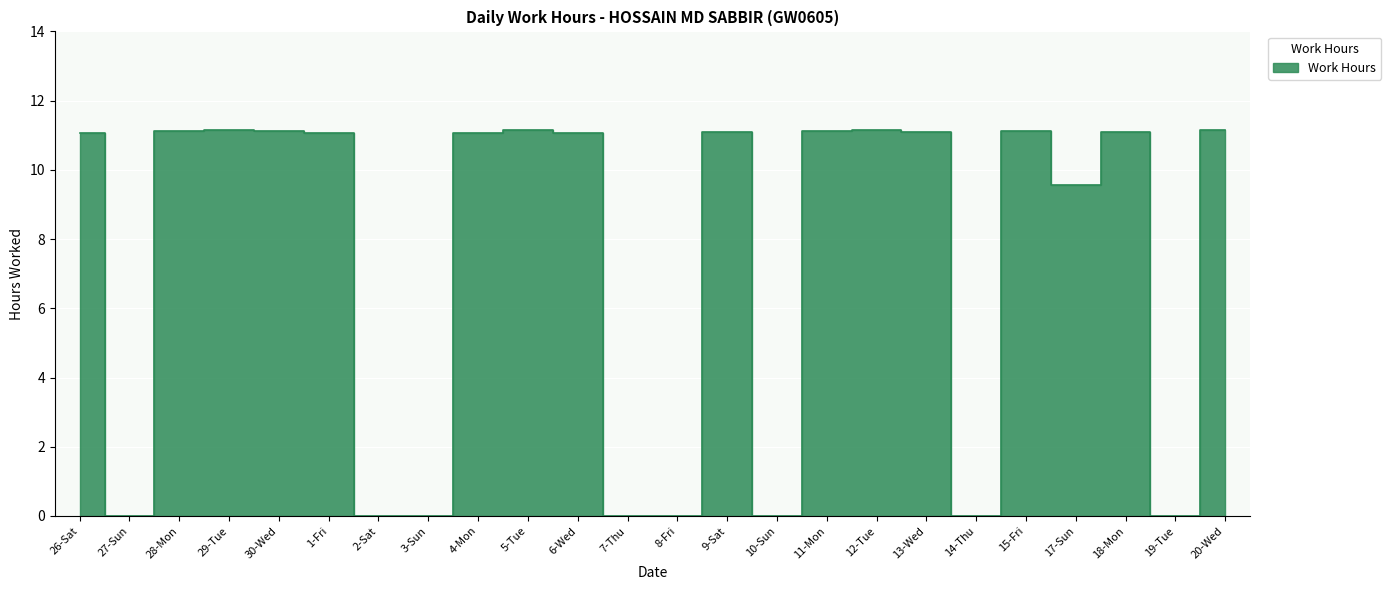

Rank the categories by value from lowest to highest.

27-Sun, 2-Sat, 3-Sun, 7-Thu, 8-Fri, 10-Sun, 14-Thu, 19-Tue, 17-Sun, 26-Sat, 1-Fri, 4-Mon, 6-Wed, 9-Sat, 13-Wed, 18-Mon, 28-Mon, 30-Wed, 11-Mon, 15-Fri, 5-Tue, 12-Tue, 20-Wed, 29-Tue